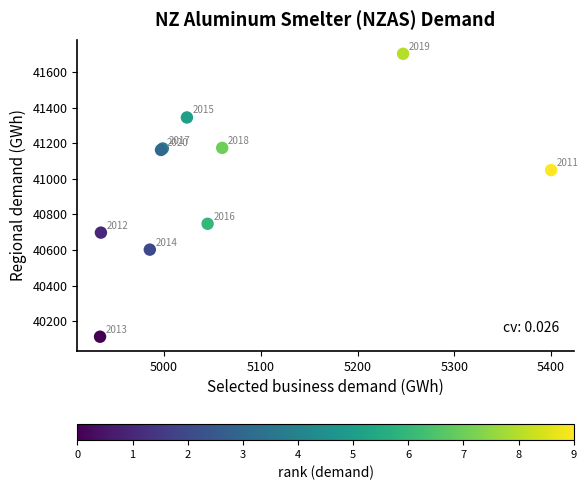

What Y value in the scatter plot is closest to 40907?

41048.6